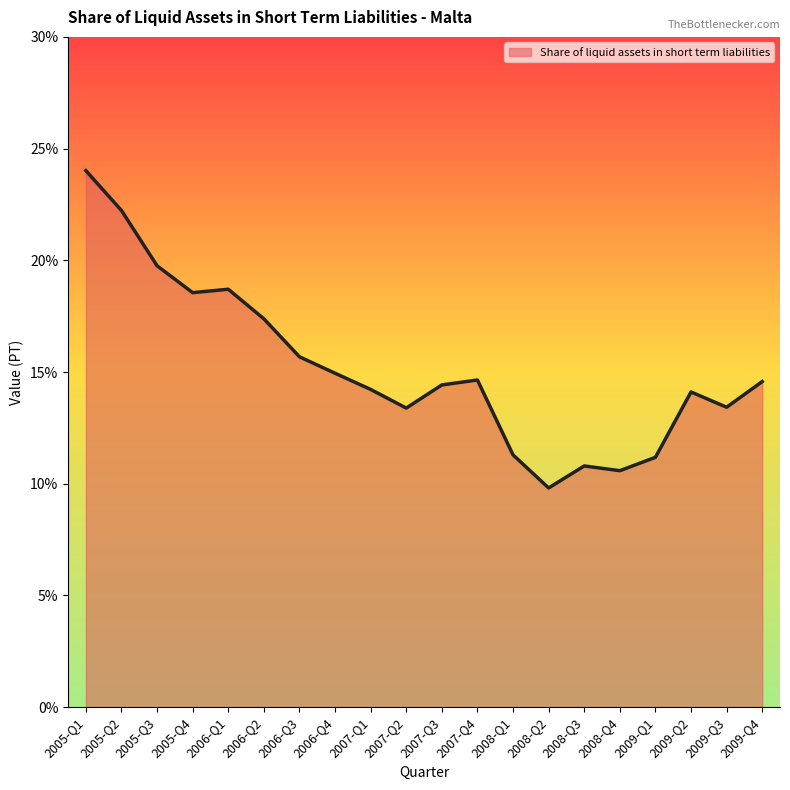

What is the change in value from 2005-Q2 to 2007-Q2?

-8.8